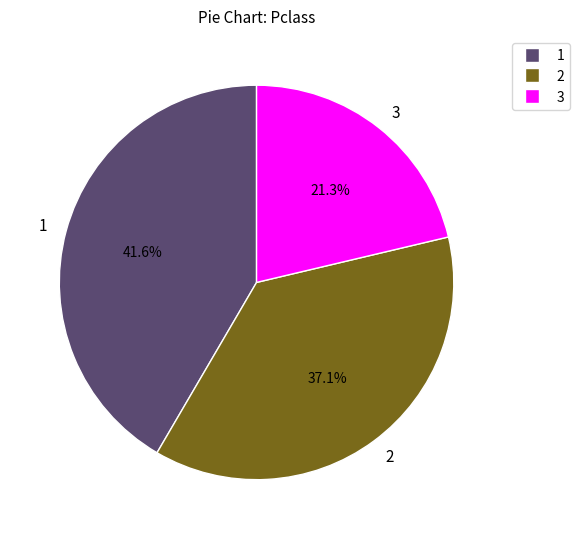

What percentage is the 3 slice, to the nearest percent?

21%